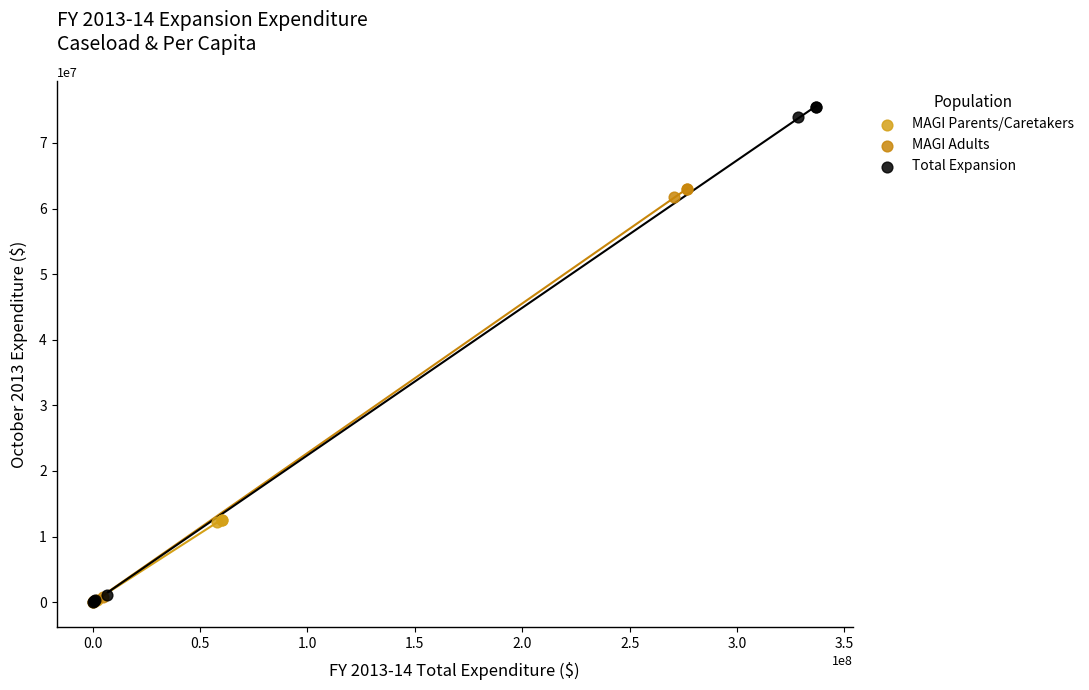

What are all the series names shown in the legend?

MAGI Parents/Caretakers, MAGI Adults, Total Expansion